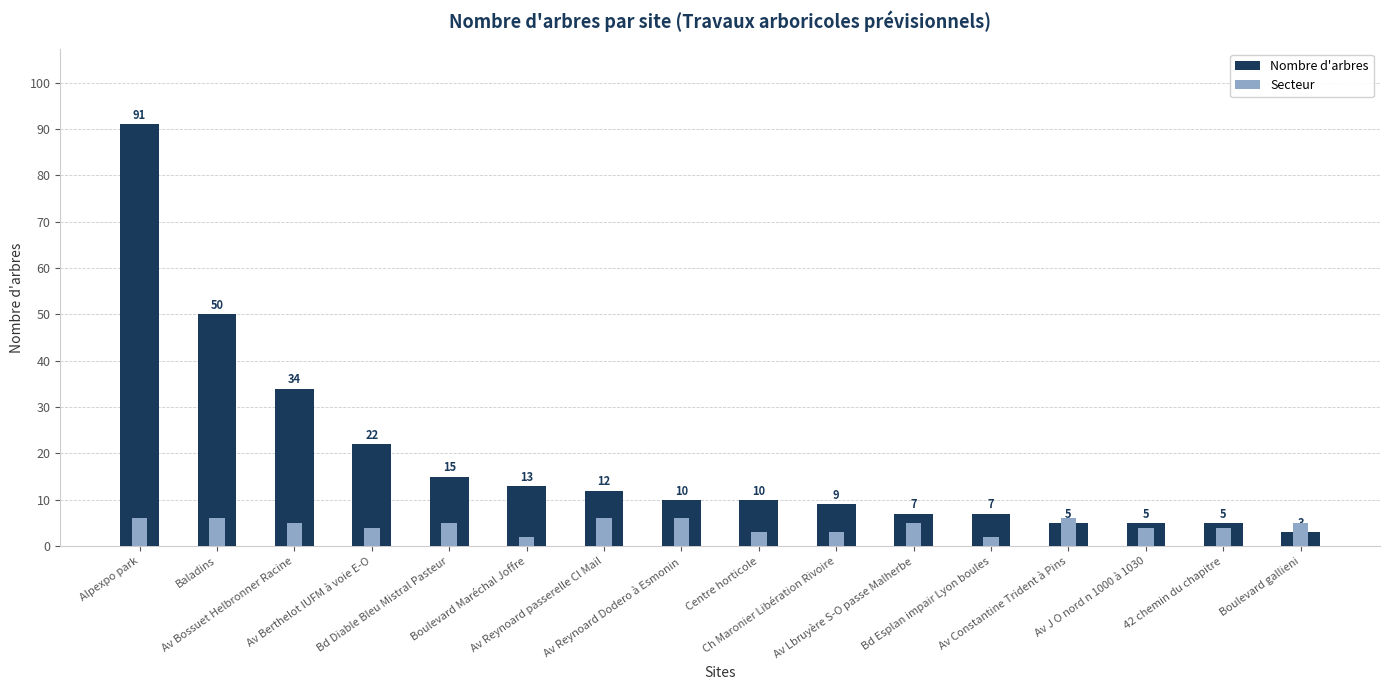

What is the difference between the highest and lowest values at Av Reynoard Dodero à Esmonin?

4